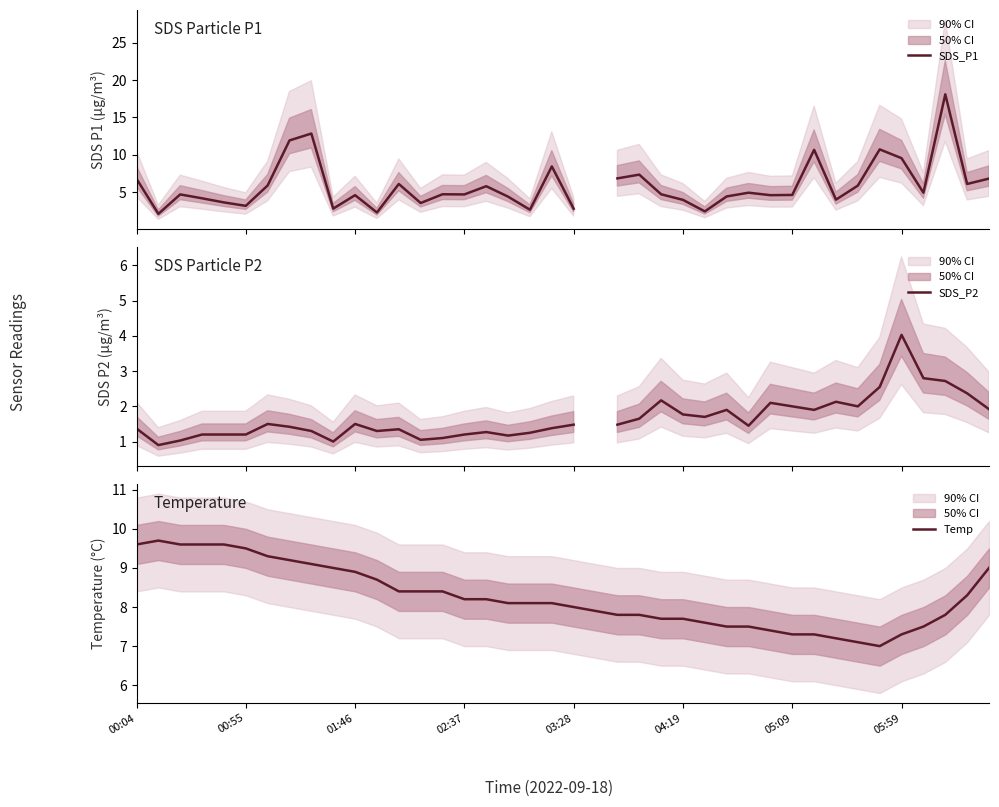

What is the greatest value displayed?

18.1